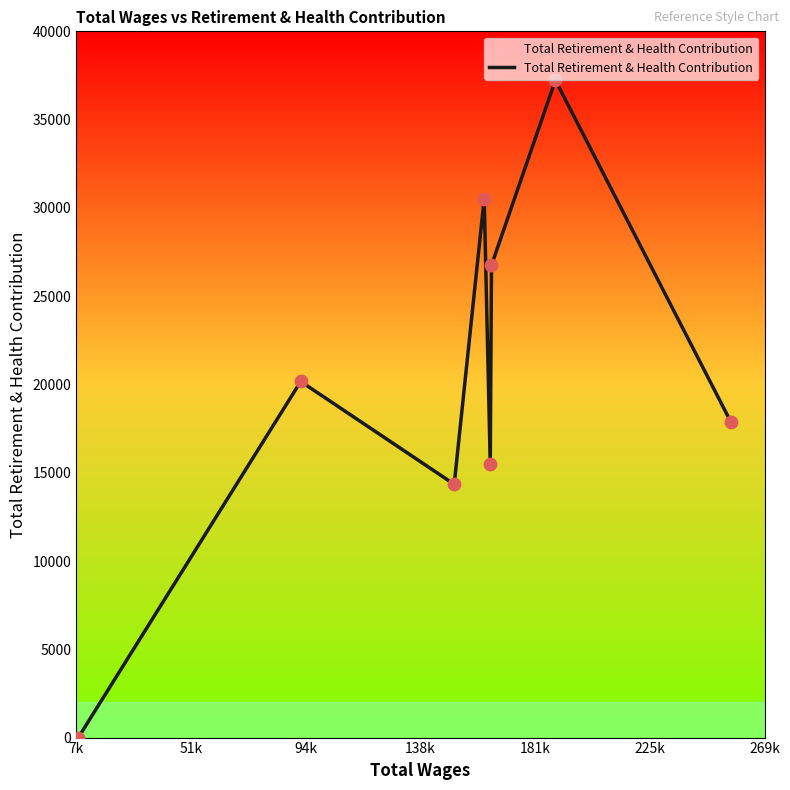

What is the maximum value shown in the chart?

37236